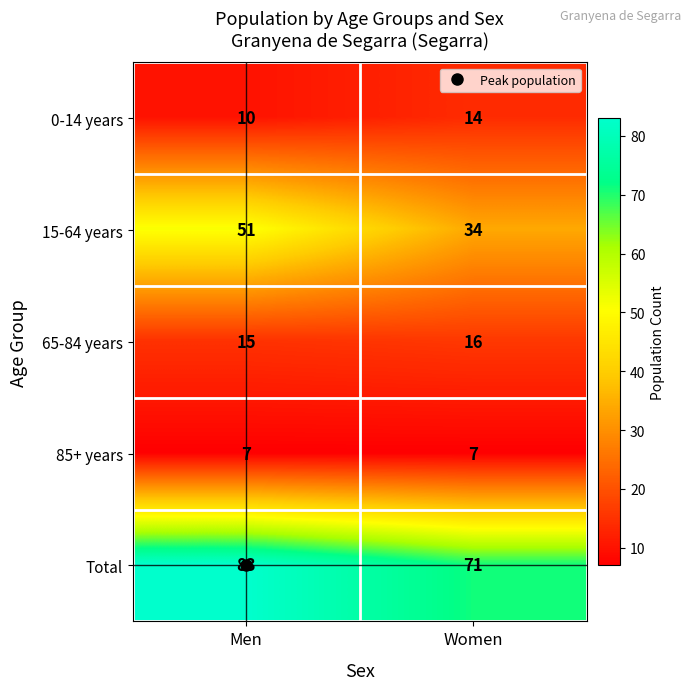

Which series has the widest spread of values?

15-64 years